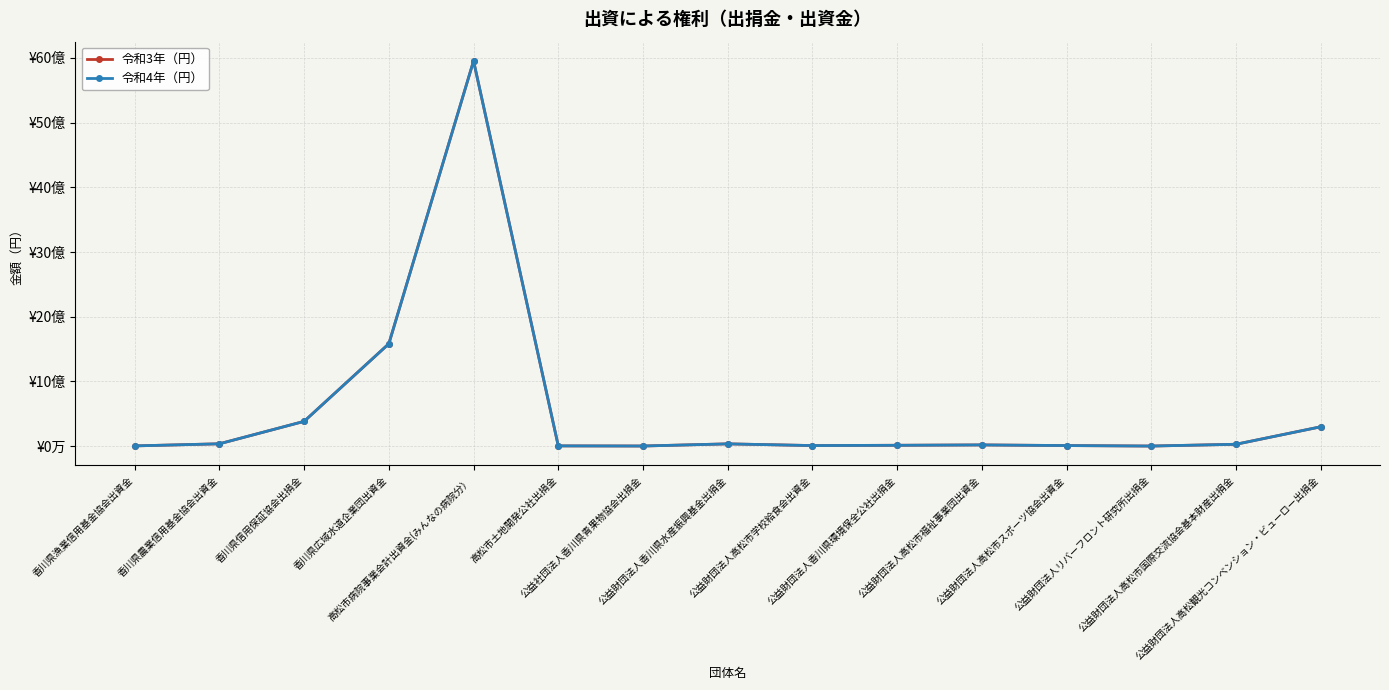

Where is 令和3年（円） nearest to the value 2977127326?

香川県広域水道企業団出資金